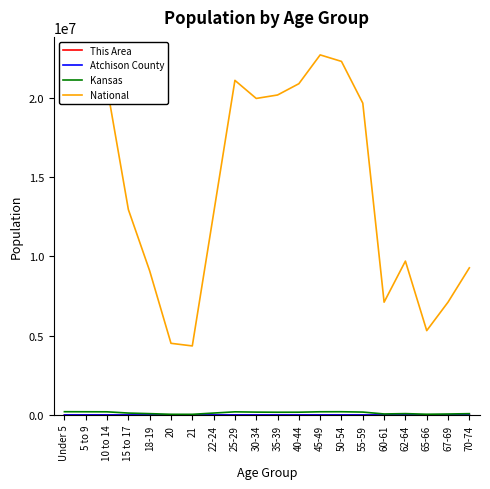

What is the lowest value of the National series?

4354294